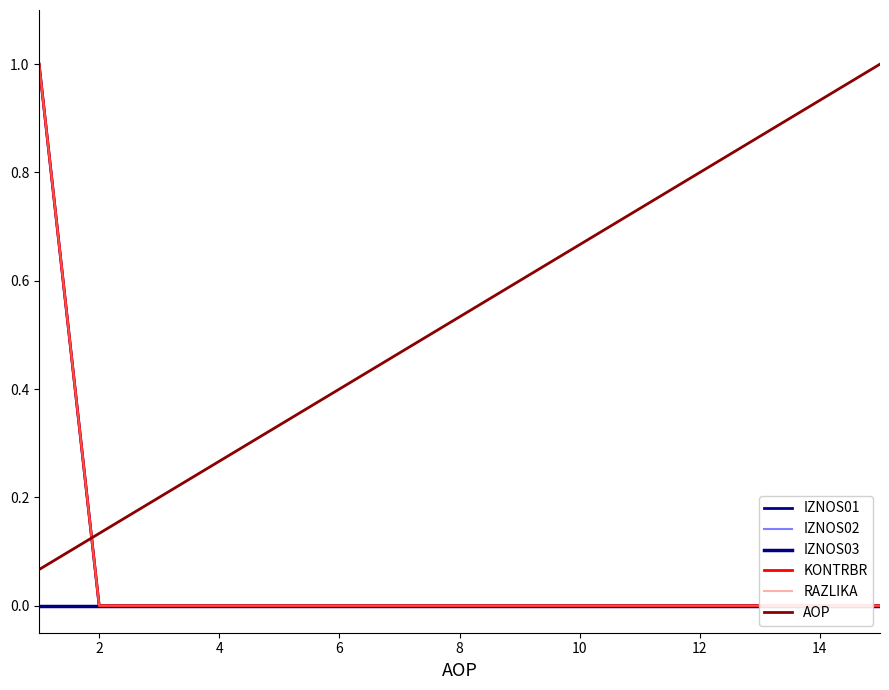

What is the average value of the KONTRBR series?

0.1